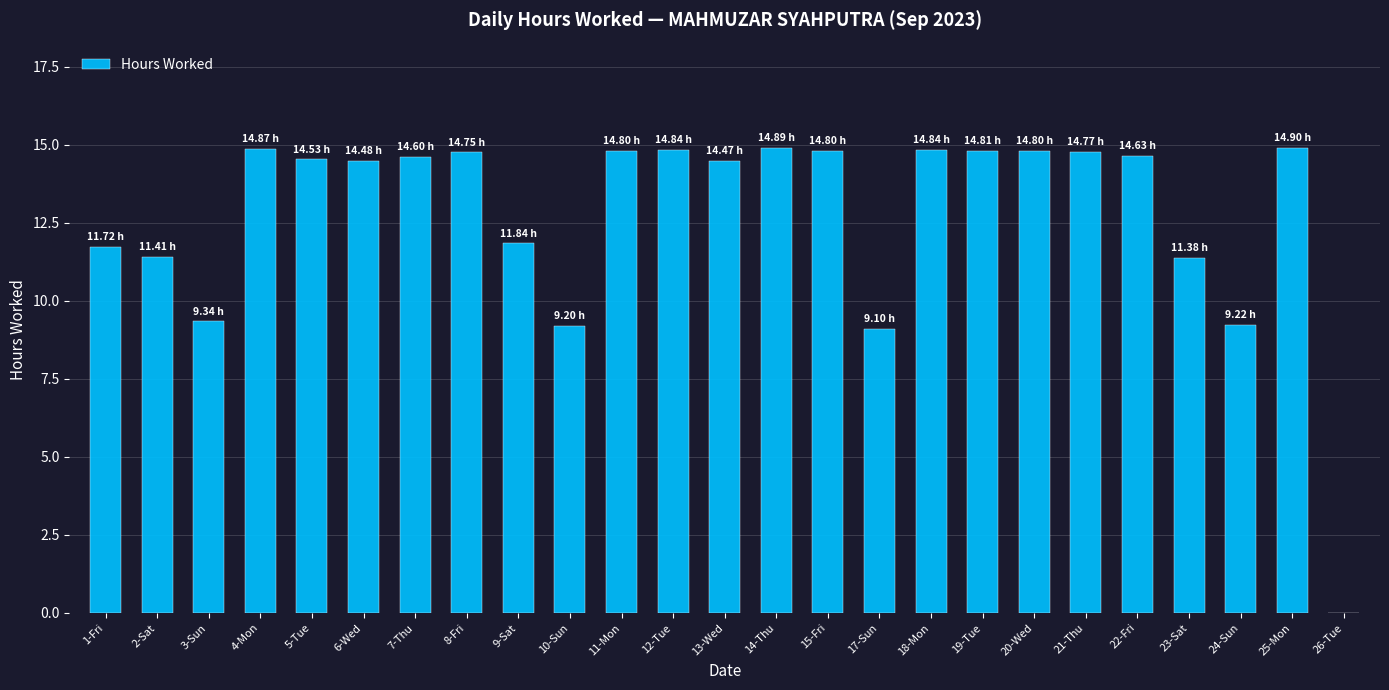

How many values exceed 14?

16